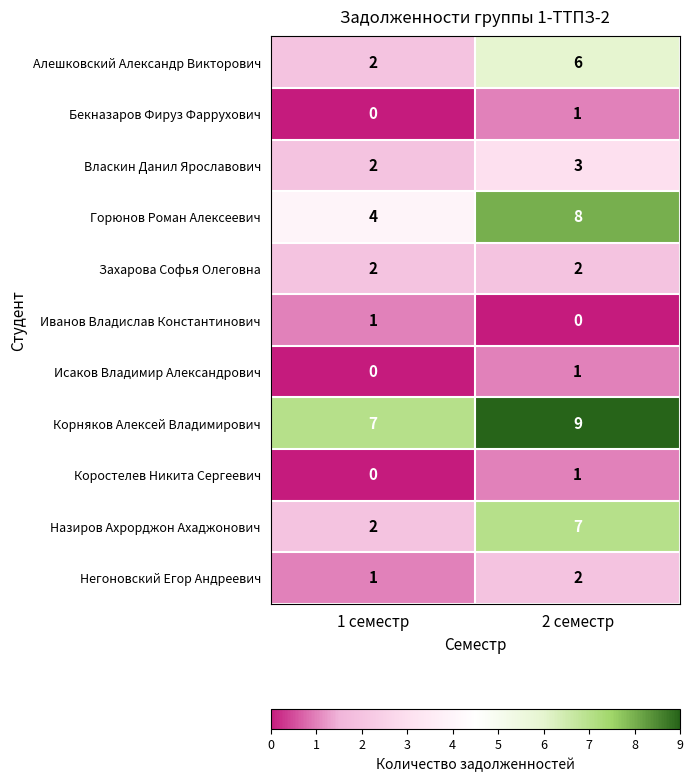

Reading left to right, list all the values displayed in this chart.

Алешковский Александр Викторович: 2	6
Бекназаров Фируз Фаррухович: 0	1
Власкин Данил Ярославович: 2	3
Горюнов Роман Алексеевич: 4	8
Захарова Софья Олеговна: 2	2
Иванов Владислав Константинович: 1	0
Исаков Владимир Александрович: 0	1
Корняков Алексей Владимирович: 7	9
Коростелев Никита Сергеевич: 0	1
Назиров Ахрорджон Ахаджонович: 2	7
Негоновский Егор Андреевич: 1	2